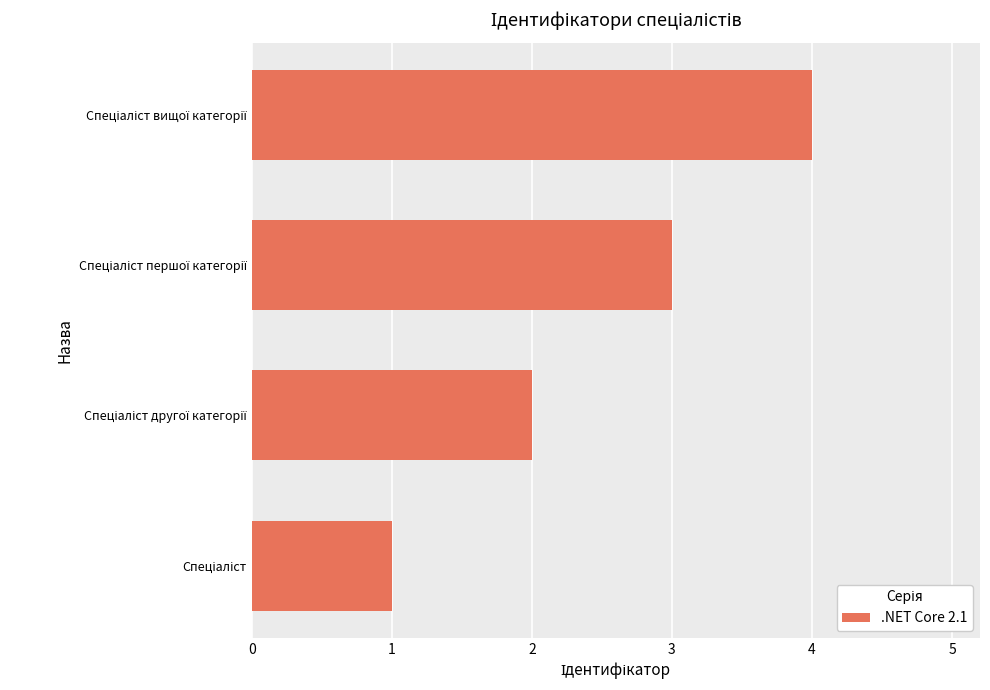

What is the greatest value displayed?

4